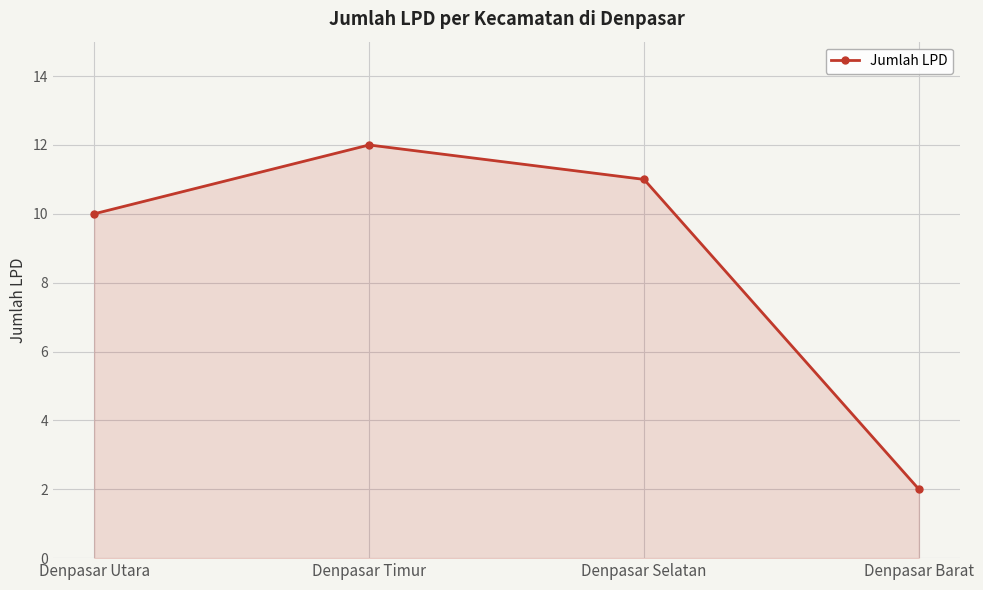

Rank the categories by value from highest to lowest.

Denpasar Timur, Denpasar Selatan, Denpasar Utara, Denpasar Barat